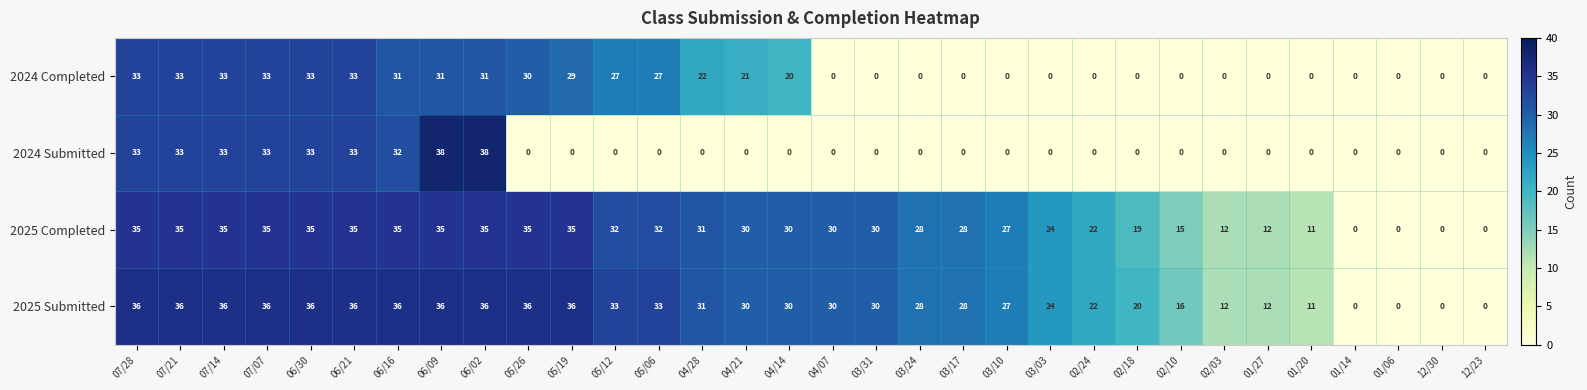

How many values in the 2024 Completed series are below 20?

16